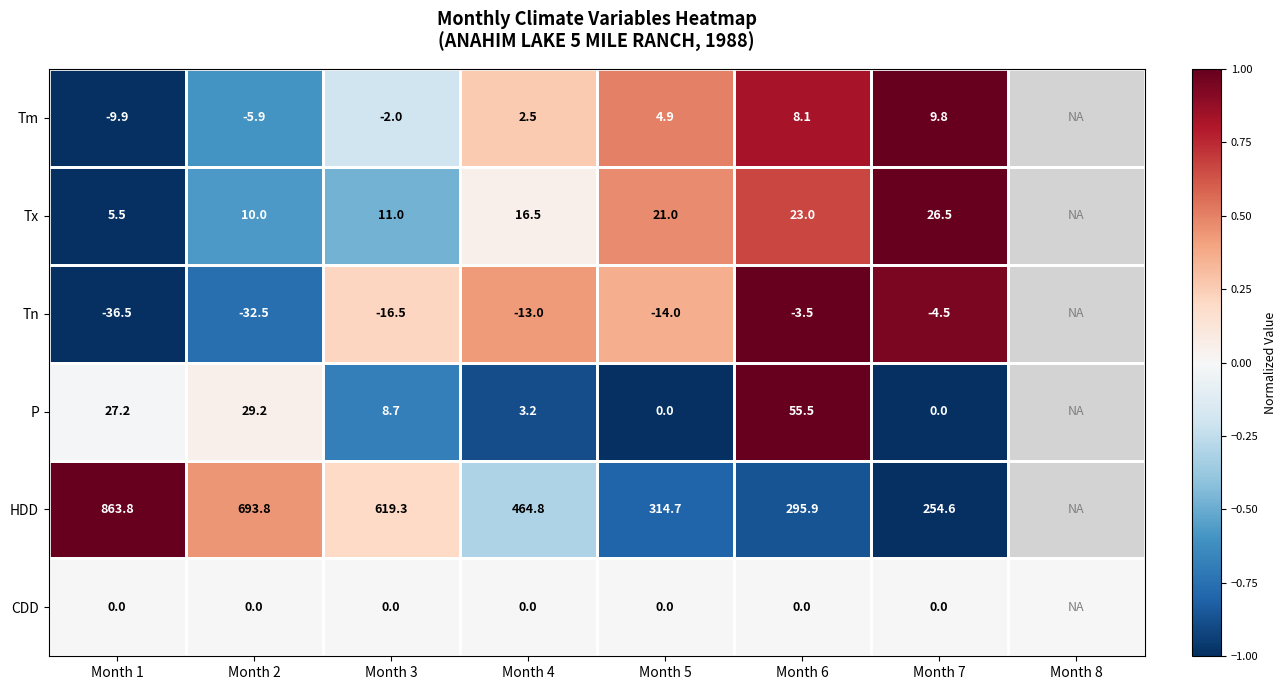

At Month 1, list the series in order from smallest to largest.

Tn, Tm, CDD, Tx, P, HDD